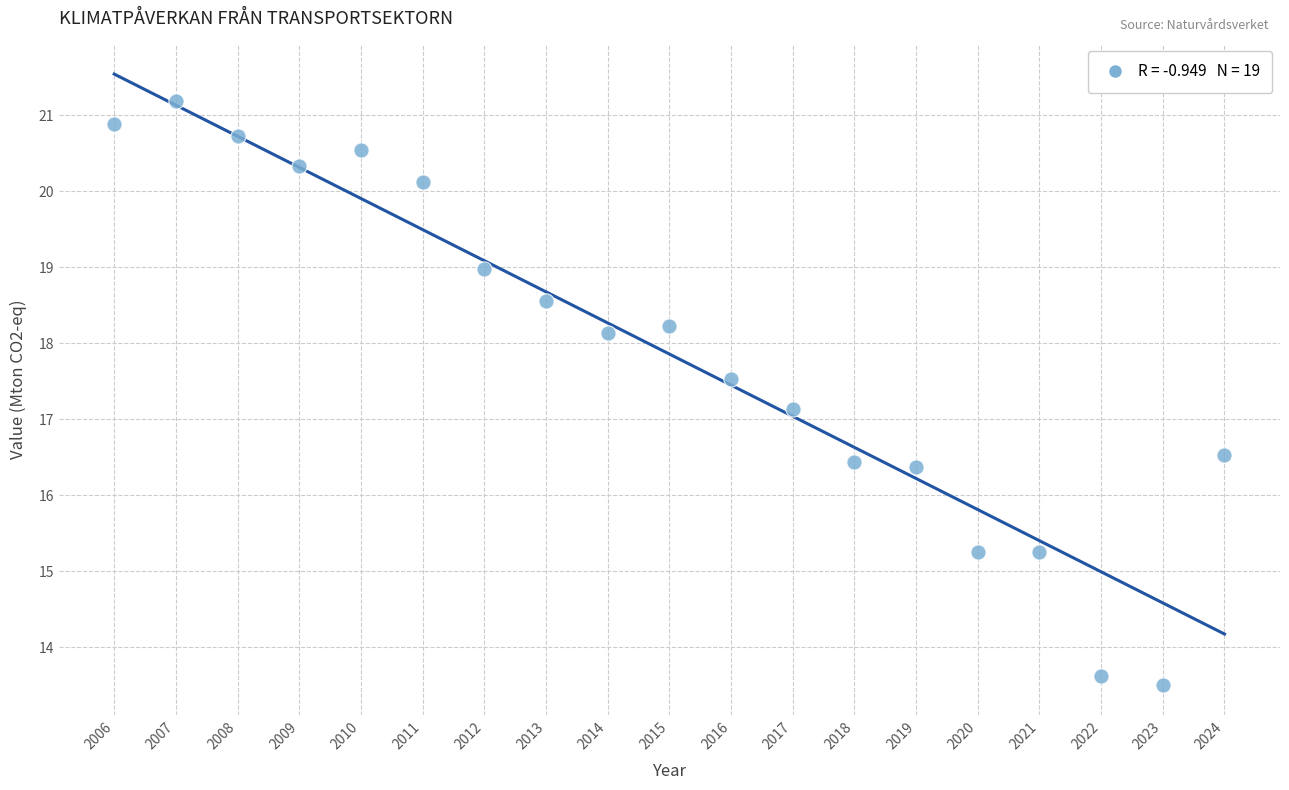

What is the range of Y values (max minus min)?

7.7